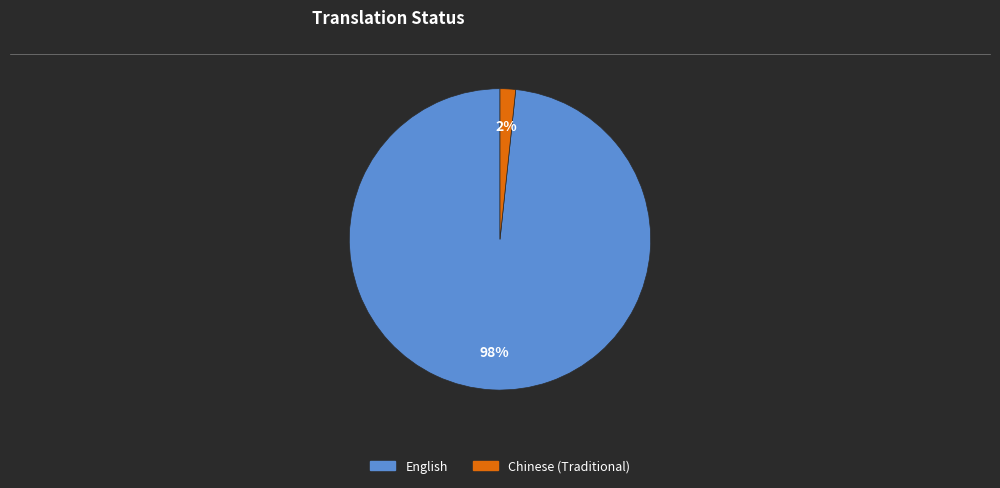

To the nearest percent, what portion does Chinese (Traditional) represent?

2%